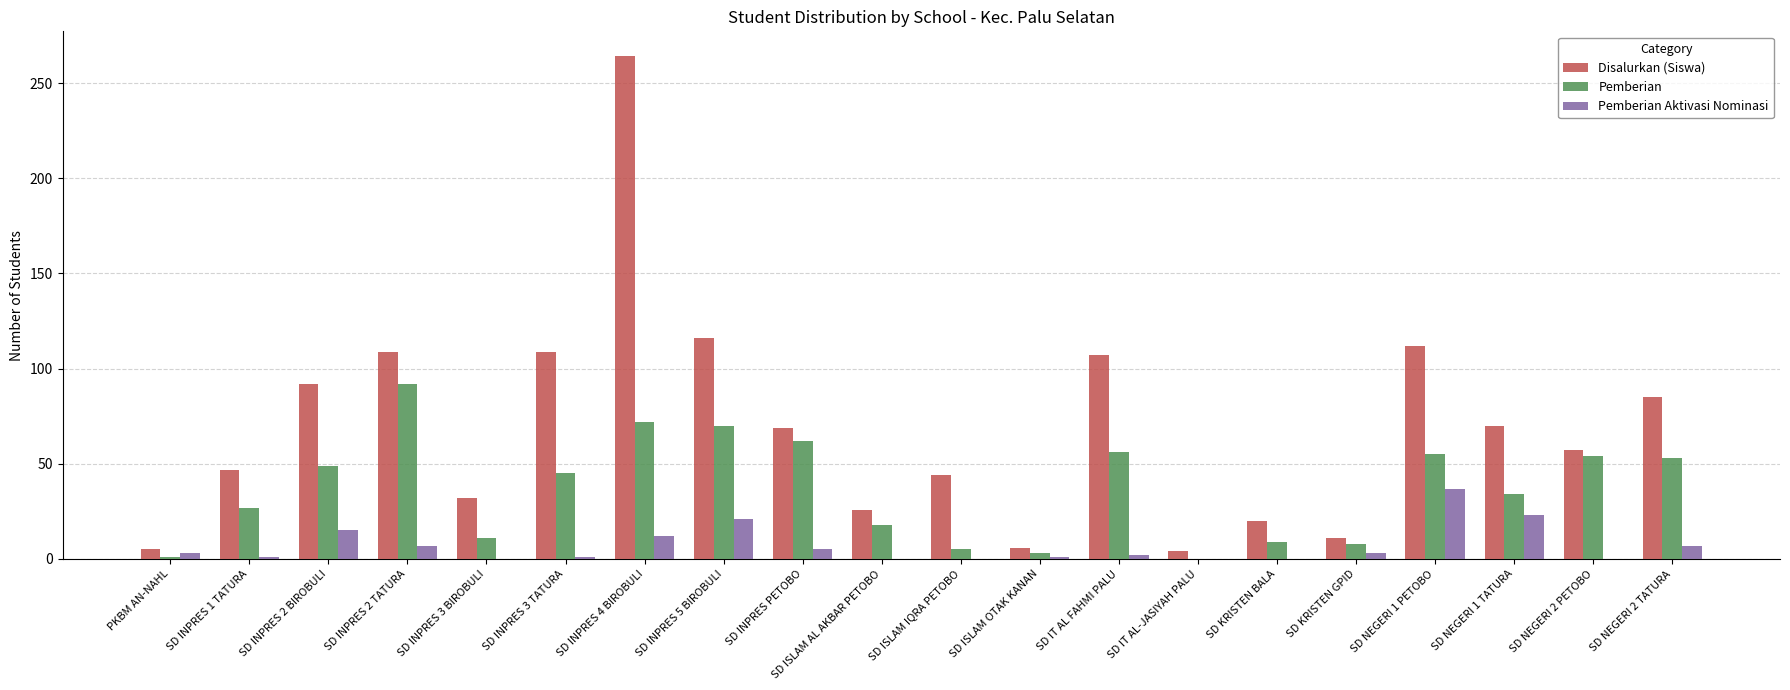

Is it true that Pemberian equals 5 at SD ISLAM IQRA PETOBO?

True